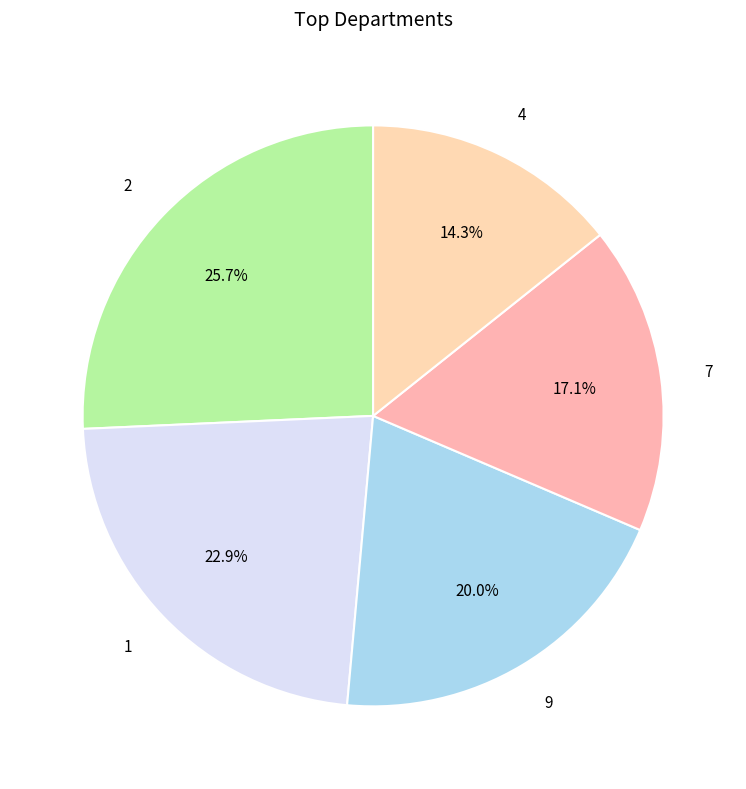

Rank the categories by value from lowest to highest.

4, 7, 9, 1, 2